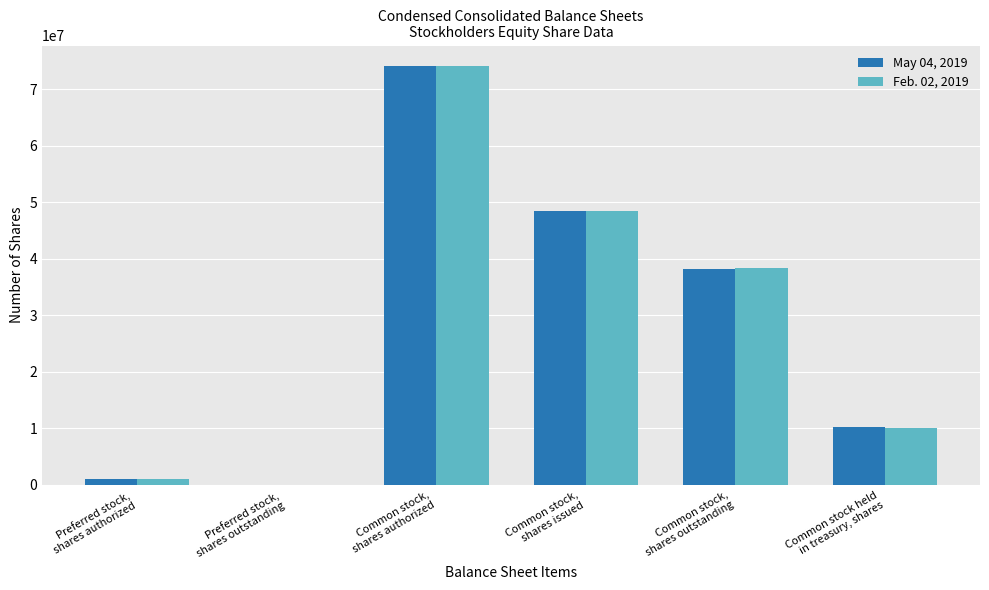

At which label does May 04, 2019 first exceed 38193000?

Common stock,
shares authorized